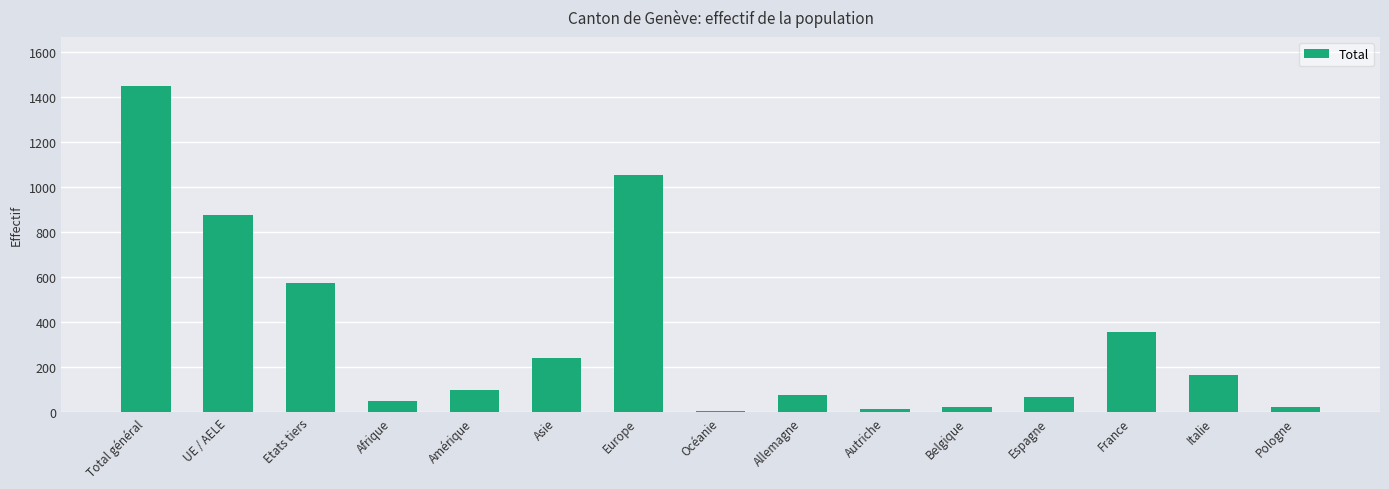

True or false: the data shows 240 at Asie.

True